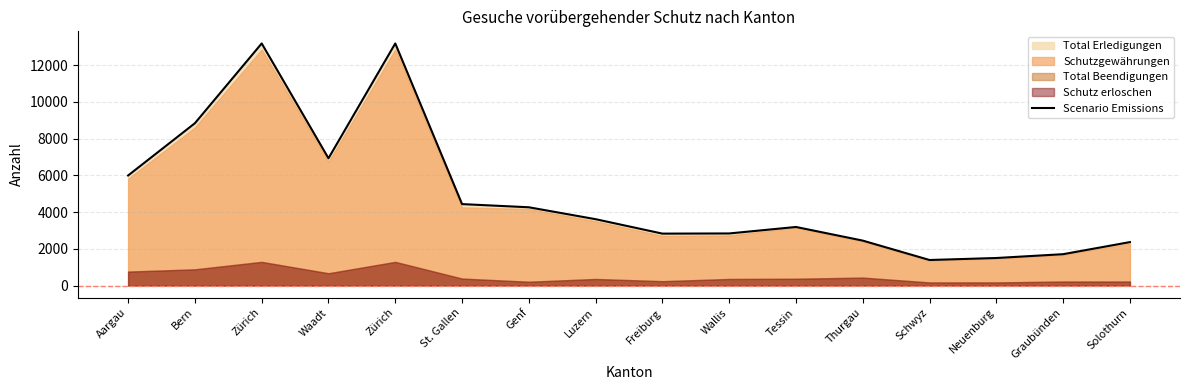

What is the value of the 10th point from the left?

2839